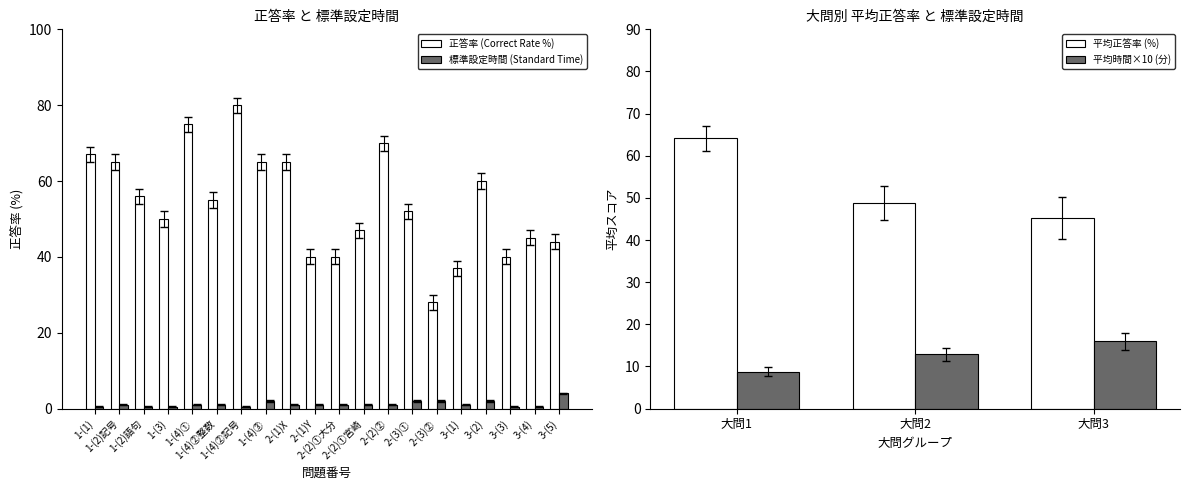

How many bars are there in each group?

2